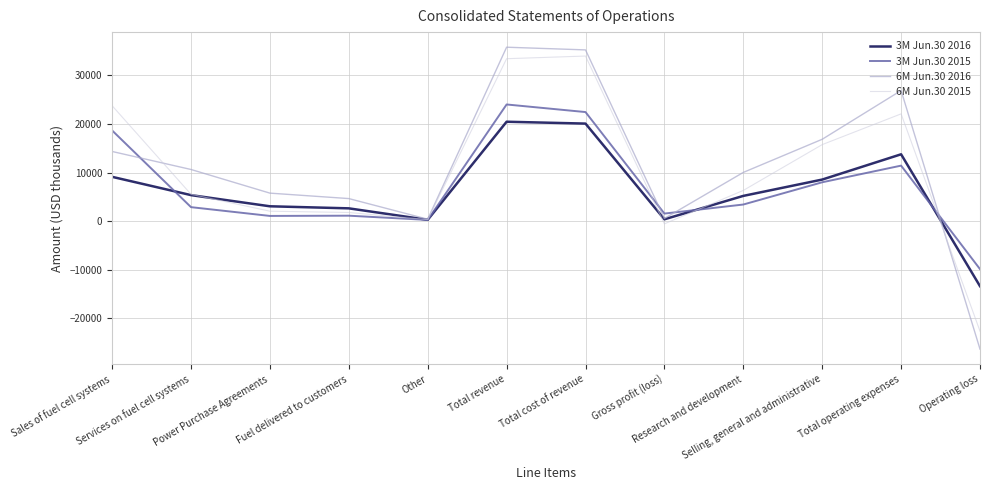

What is the lowest value of the 6M Jun.30 2015 series?

-22626